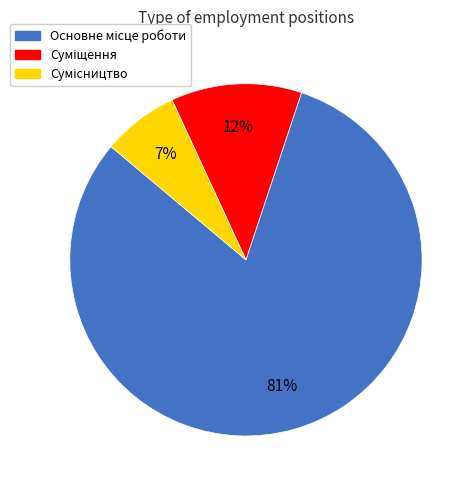

How many segments does this pie chart have?

3